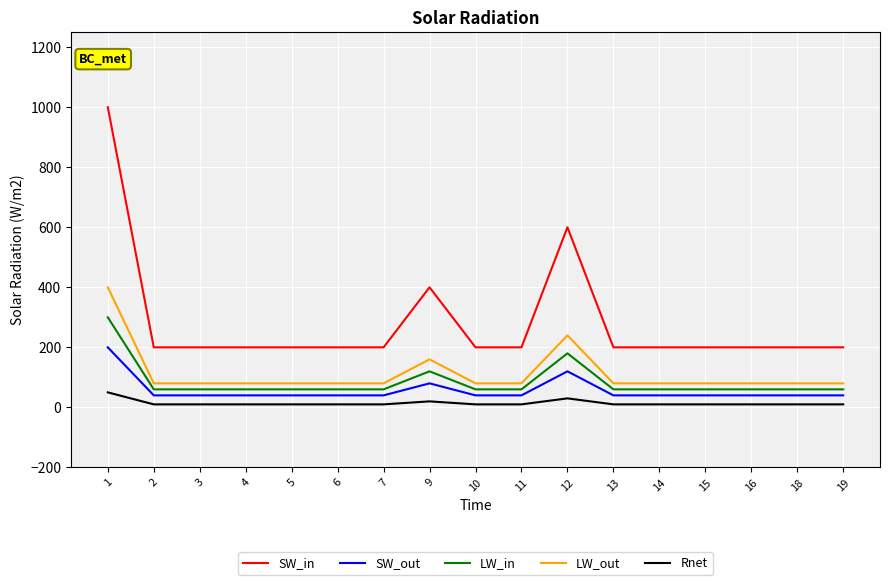

What is the average value of the SW_out series?

56